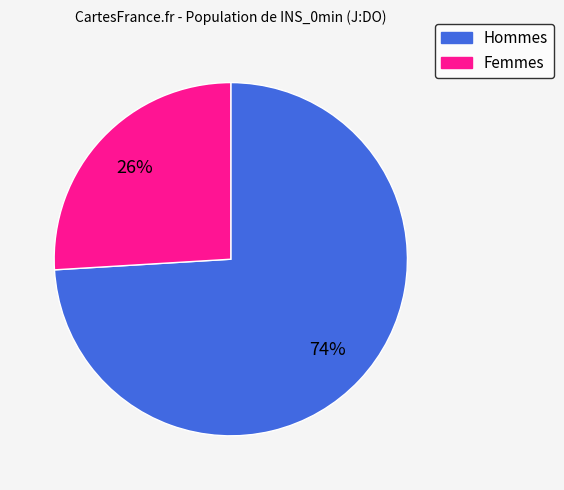

Is there a majority slice in this chart?

Yes